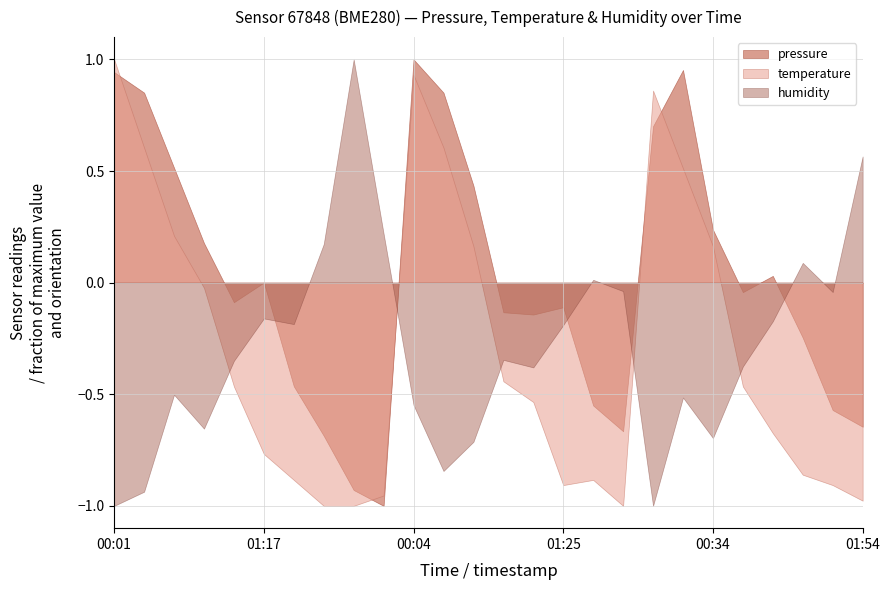

Which series has the largest total across all categories?

pressure